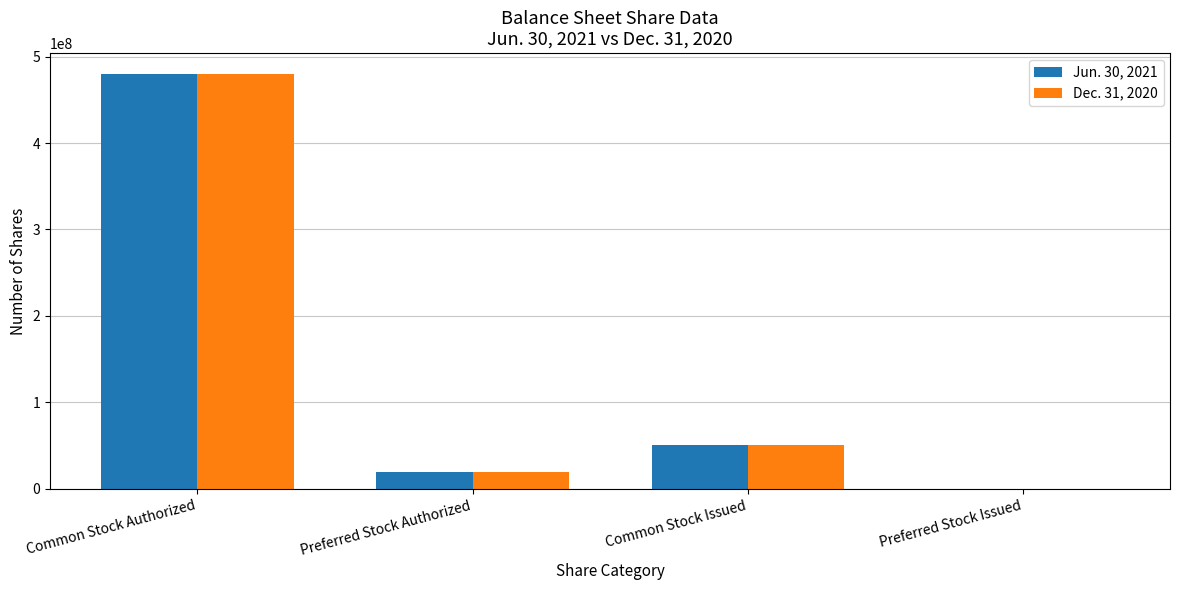

Which category has the highest value across all series?

Common Stock Authorized